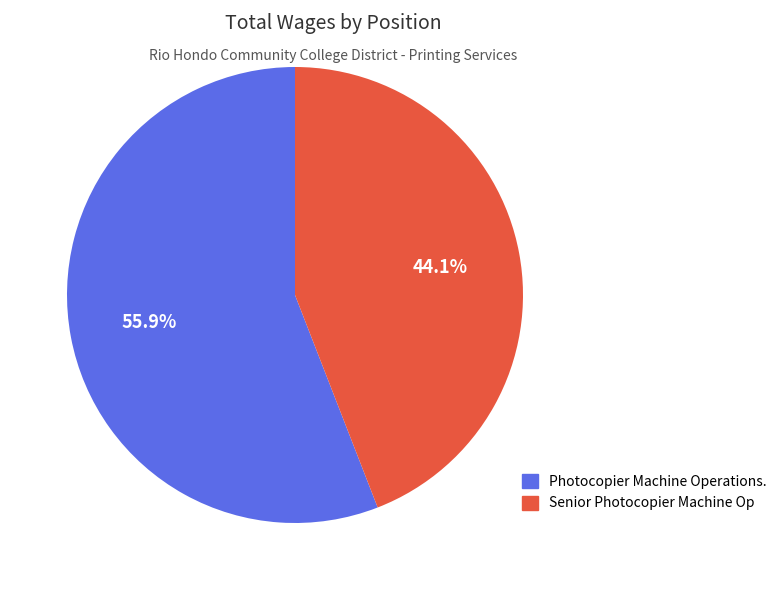

Approximately how many times larger is the value at Photocopier Machine Operations. compared to Senior Photocopier Machine Op?

1.3